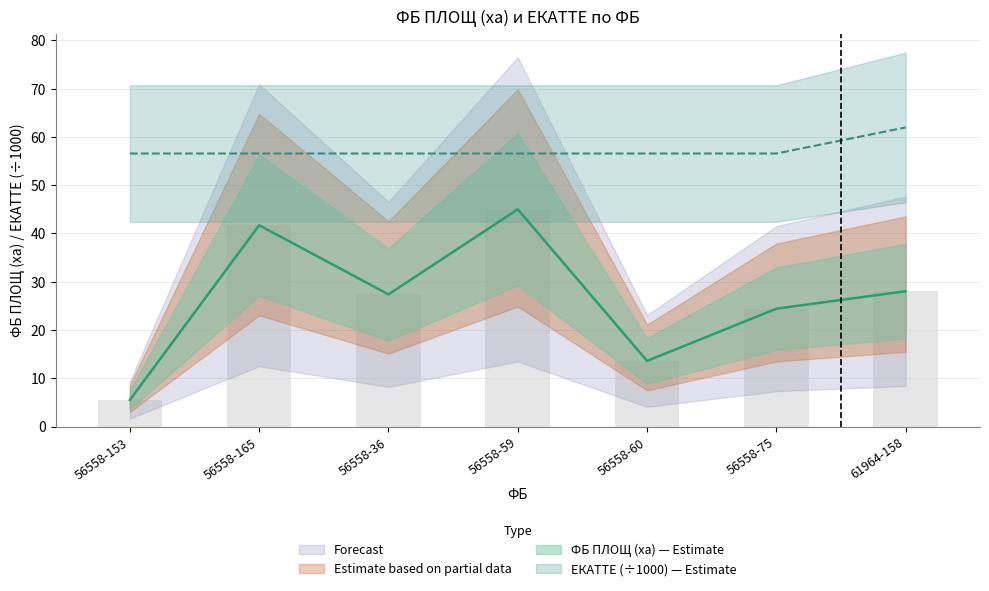

At 56558-165, list the series in order from smallest to largest.

ФБ ПЛОЩ (ха), ЕКАТТЕ